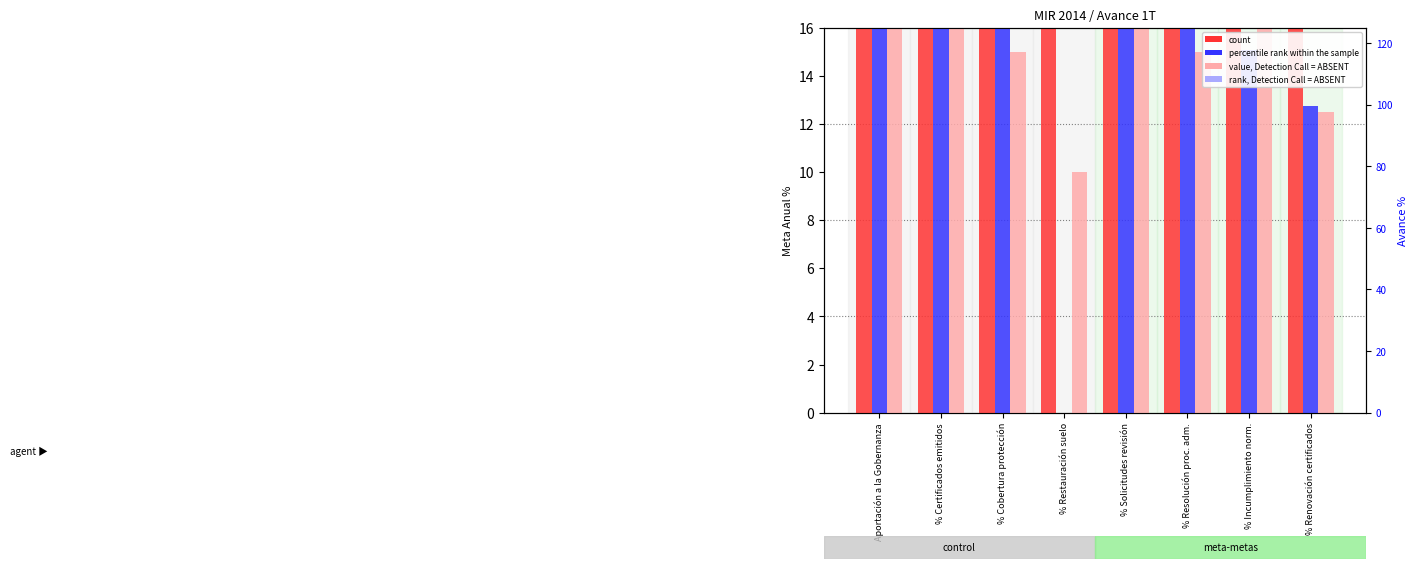

Which series has the largest total across all categories?

count